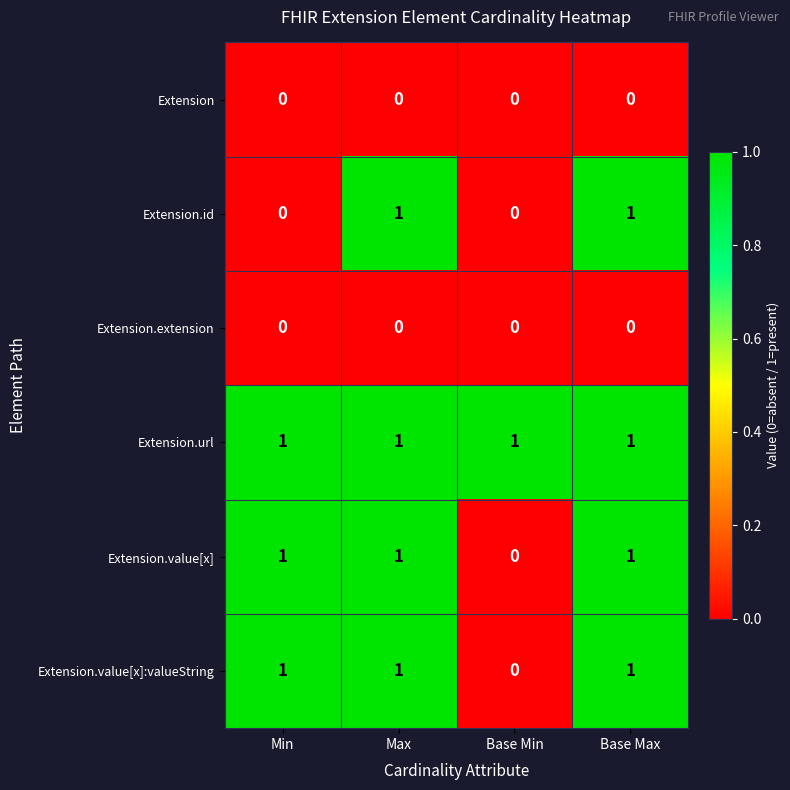

Reading right to left, list all the values displayed in this chart.

Extension: 0	0	0	0
Extension.id: 1	0	1	0
Extension.extension: 0	0	0	0
Extension.url: 1	1	1	1
Extension.value[x]: 1	0	1	1
Extension.value[x]:valueString: 1	0	1	1